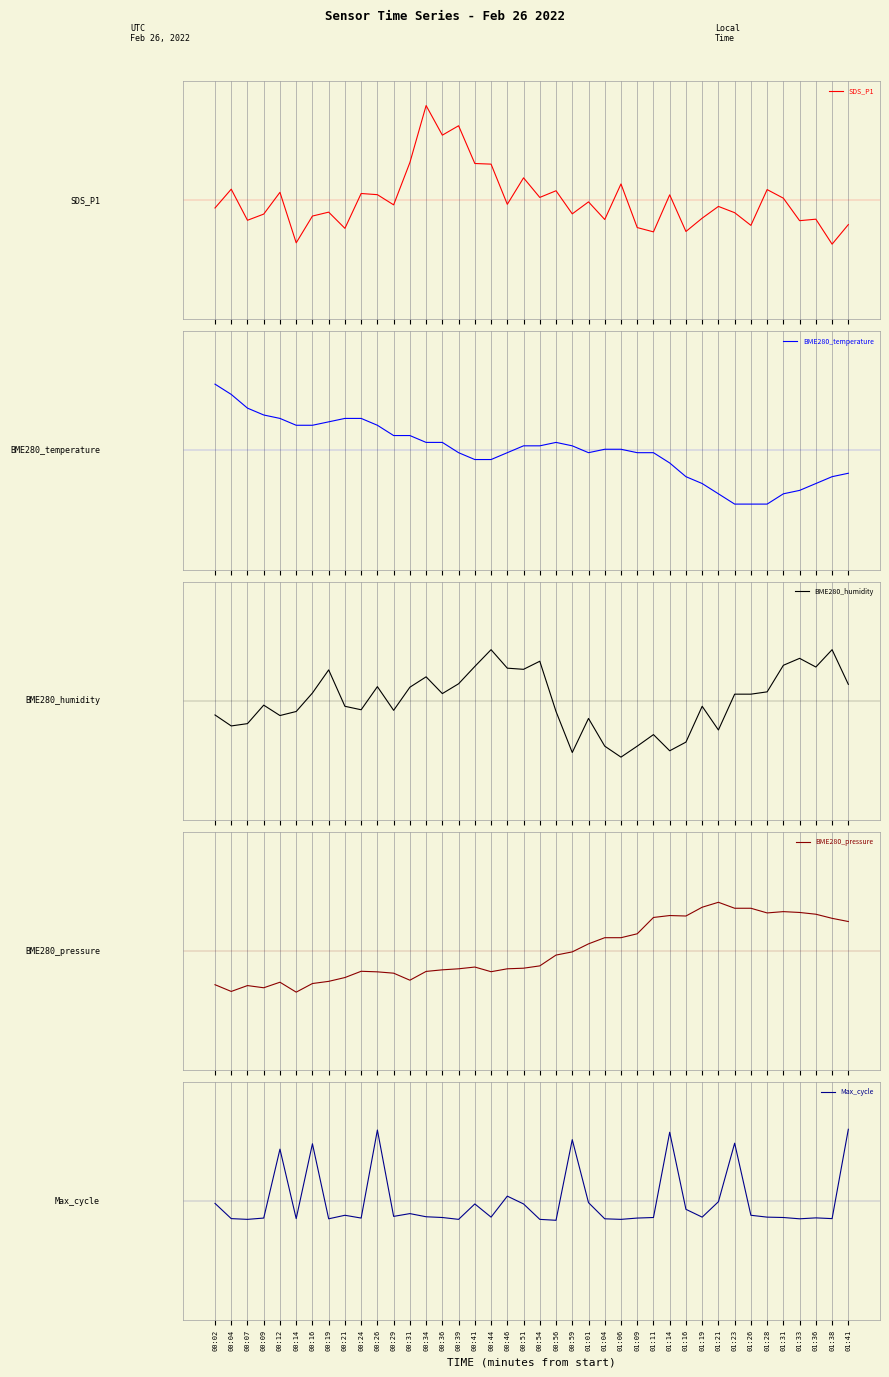

Read the BME280_temperature value at 00:26.

0.8